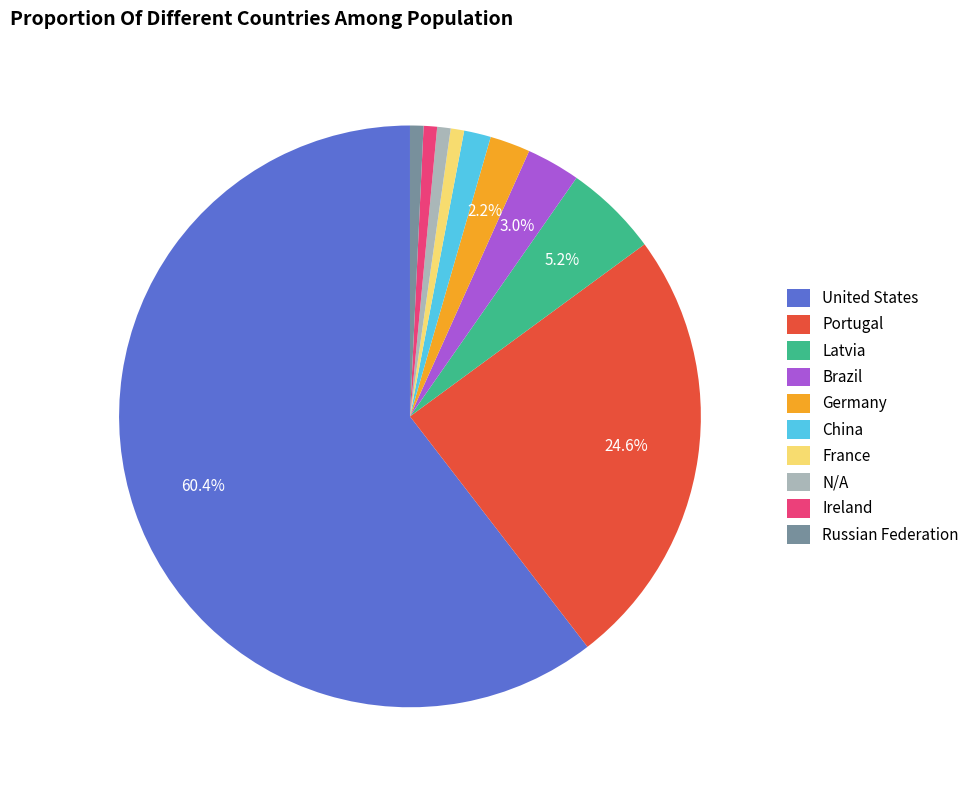

True or false: Russian Federation accounts for 1% of the total.

True